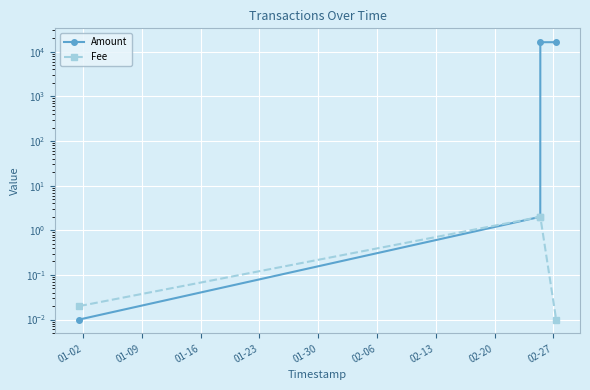

List the series in order of their overall mean, lowest first.

Fee, Amount